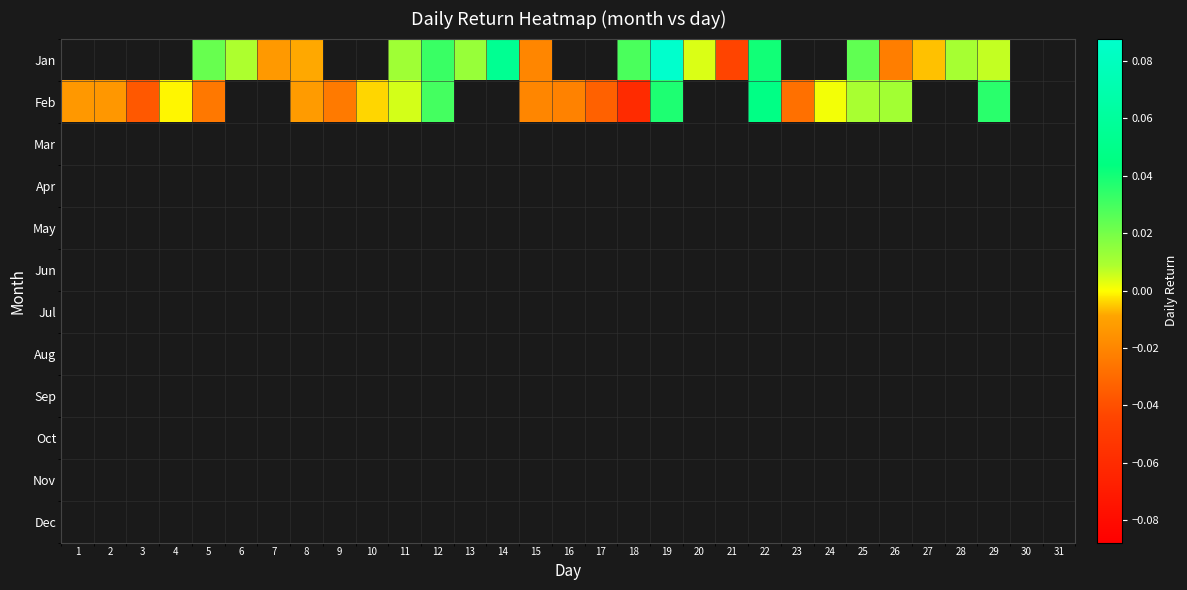

How many values in Feb are below zero?

13